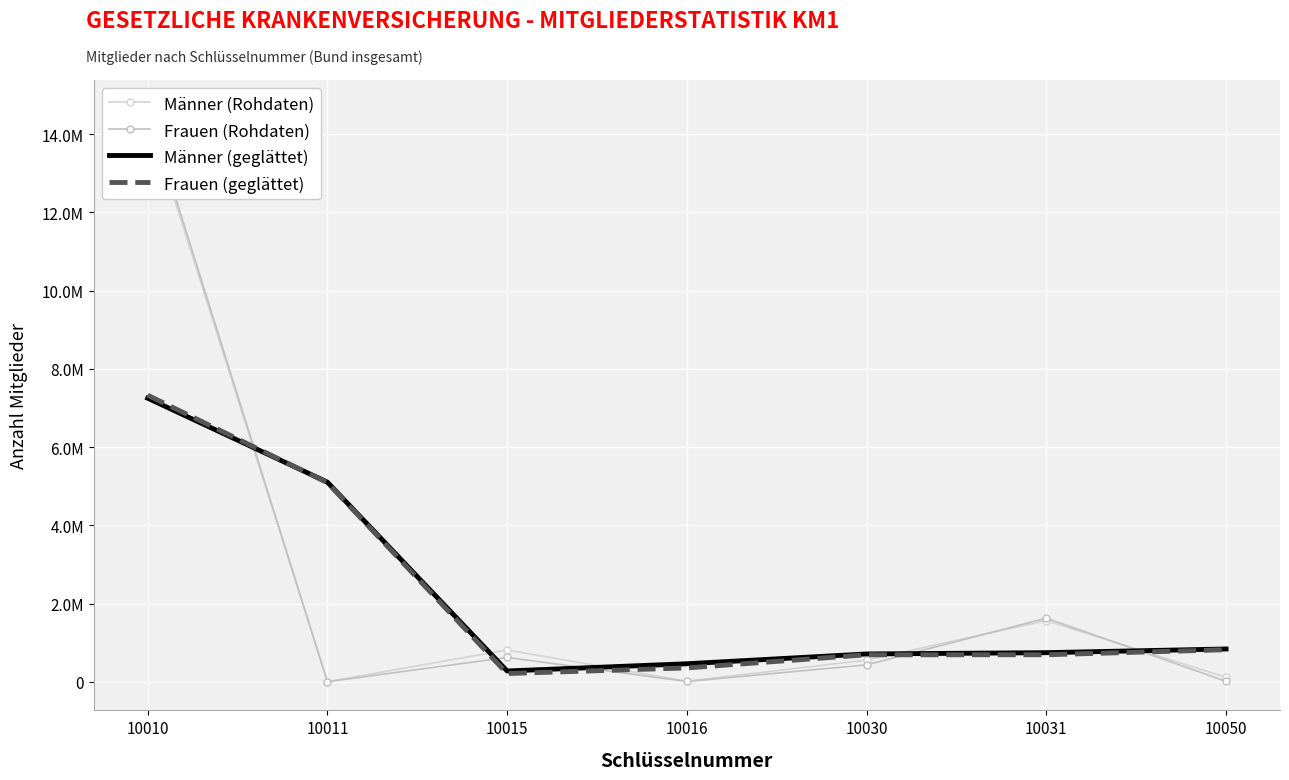

What is the value of the Männer (Rohdaten) point at the 4th from the left?

18915.0